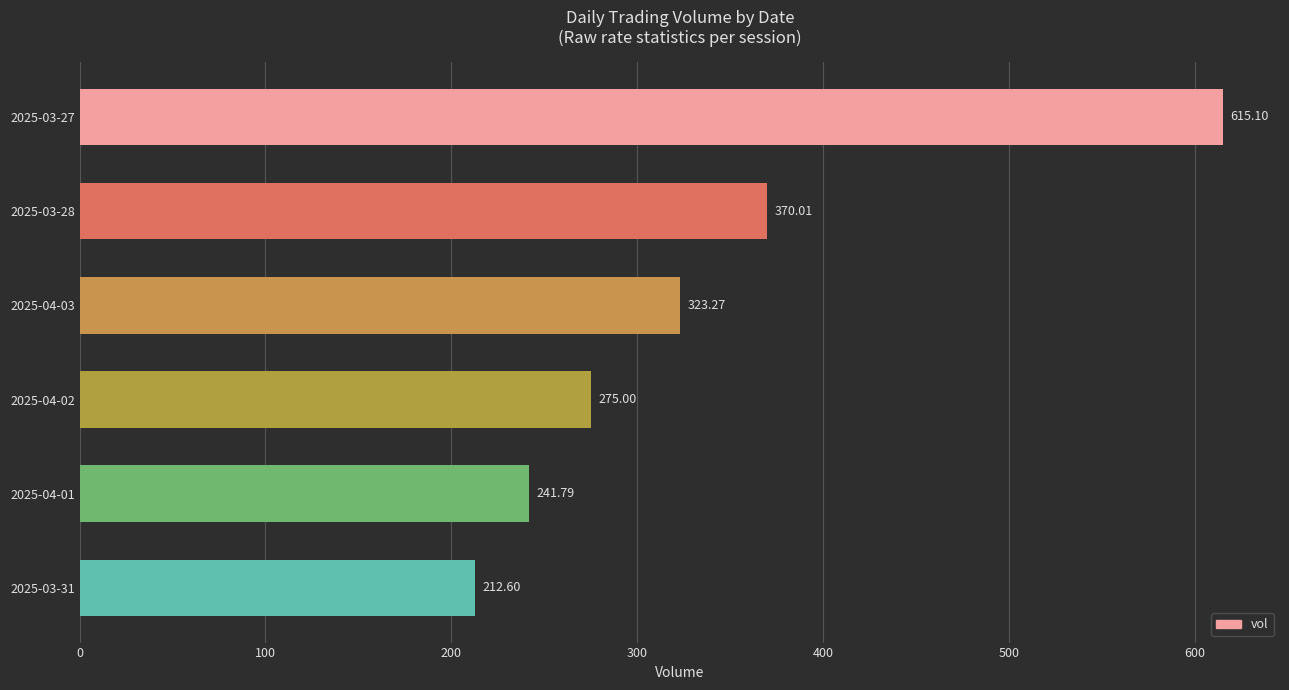

Are the bars grouped side by side (vs. stacked)?

No